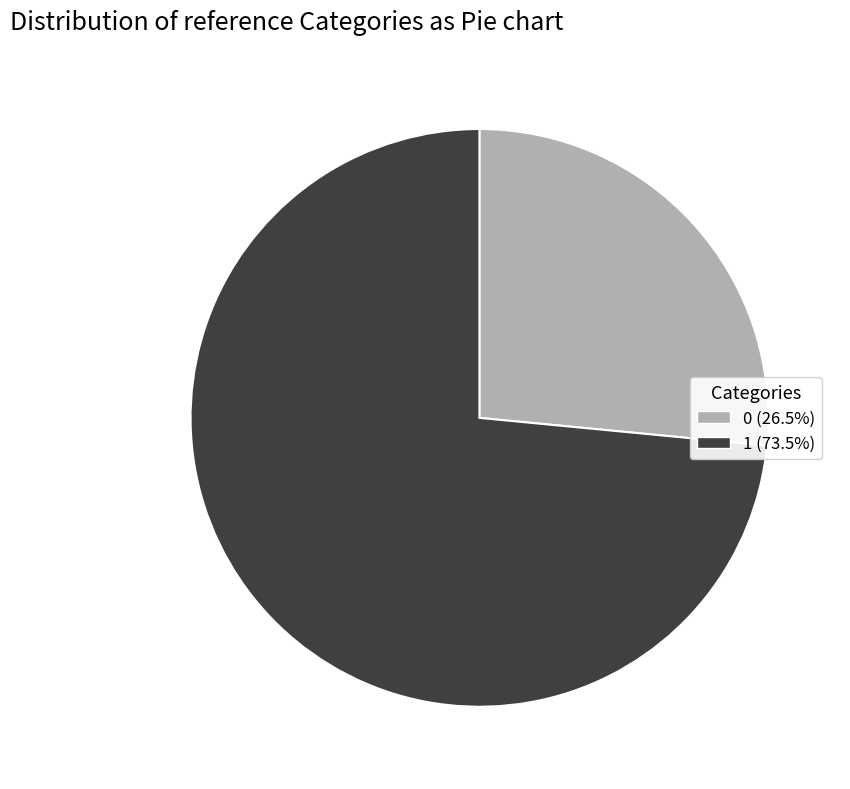

Is there a majority slice in this chart?

Yes